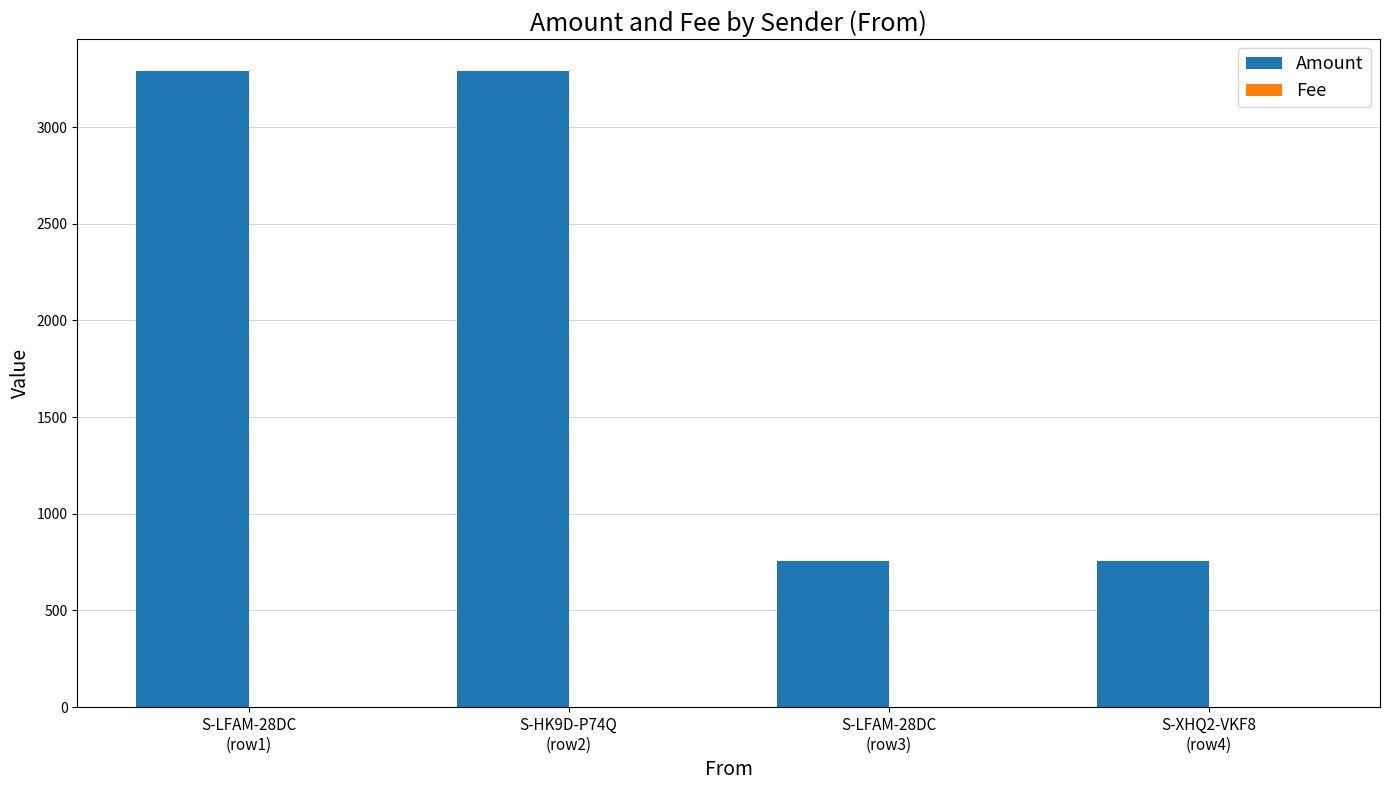

What is the maximum value shown in the chart?

3292.1